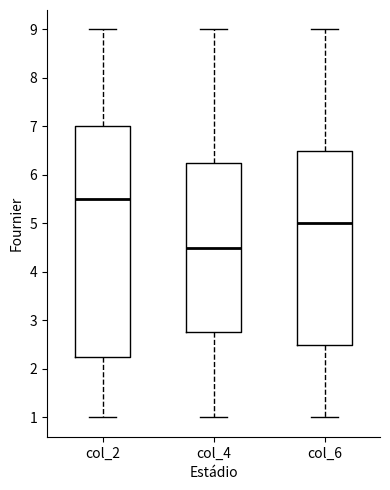

Reading left to right, transcribe this box plot: for each box, give where its median line is, the range the box spans, and where its two whiskers end, as read against the y-axis. The values are not printed on the chart, so give them approximately, as read against the axis.

col_2: median 5.5, box 2.3 to 7.0, whiskers 1.0 to 9.0
col_4: median 4.5, box 2.8 to 6.3, whiskers 1.0 to 9.0
col_6: median 5.0, box 2.5 to 6.5, whiskers 1.0 to 9.0